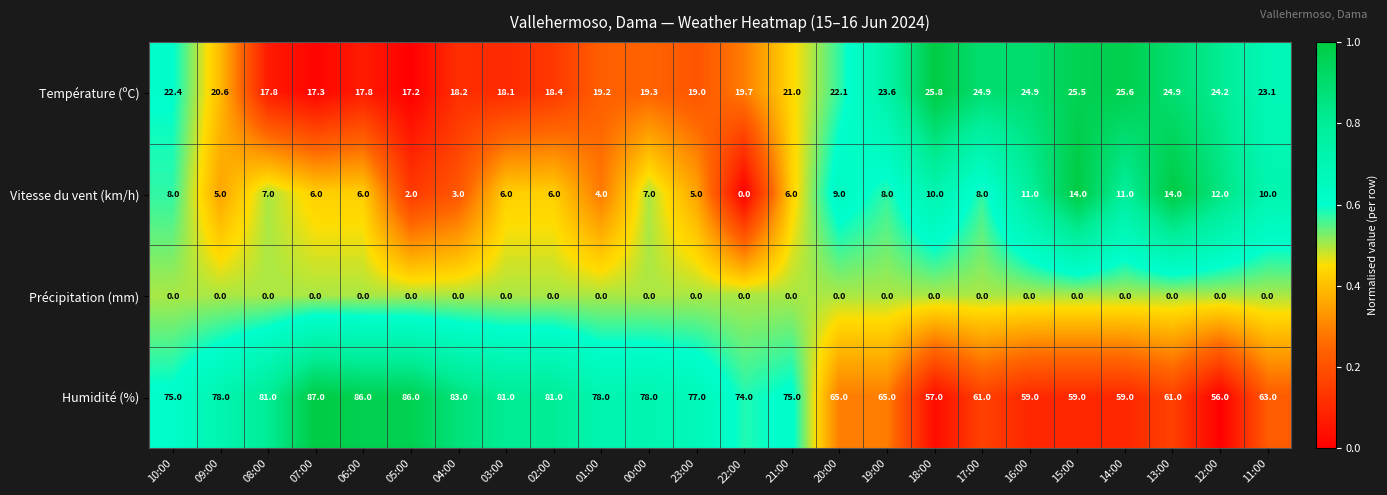

Rank the series at 00:00 from highest to lowest value.

Humidité (%), Température (ºC), Vitesse du vent (km/h), Précipitation (mm)